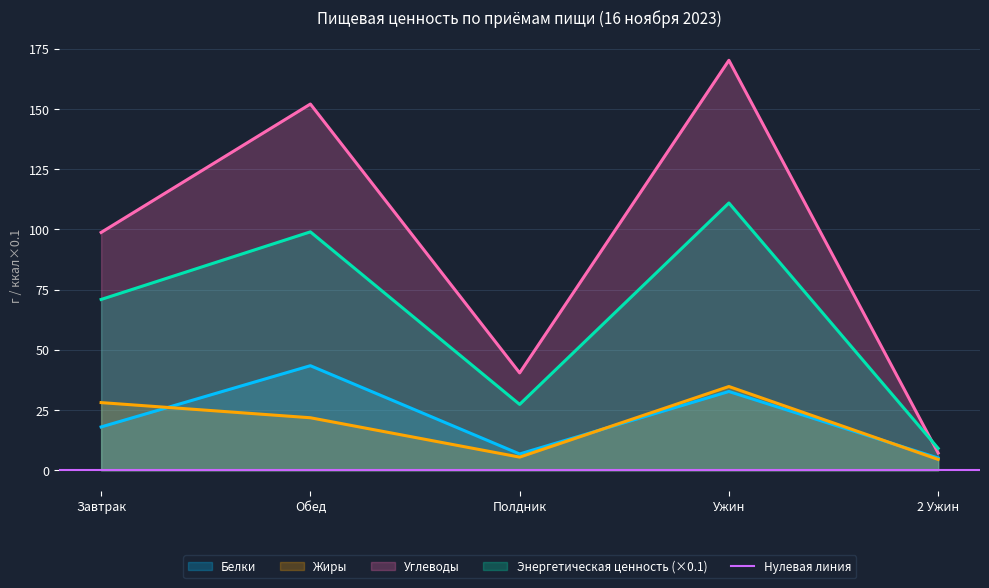

The value of Углеводы at Обед is 209.5. True or false?

False